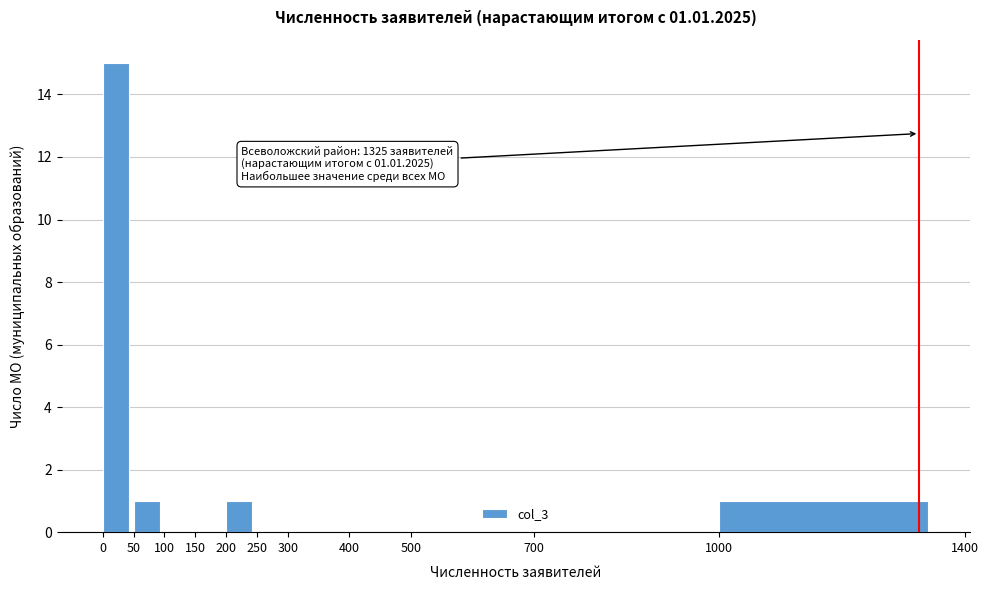

Over which range of the x-axis is the bar tallest?

0 to 50